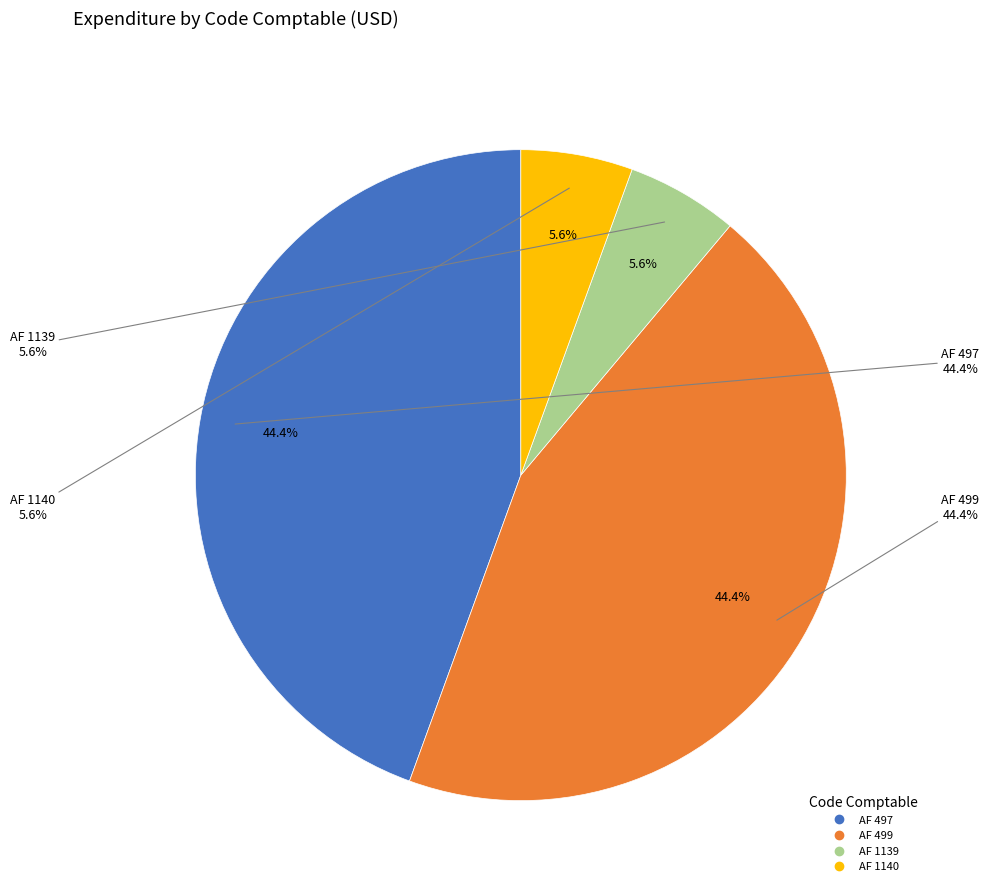

Is it true that AF 499 is 44% of the pie?

True